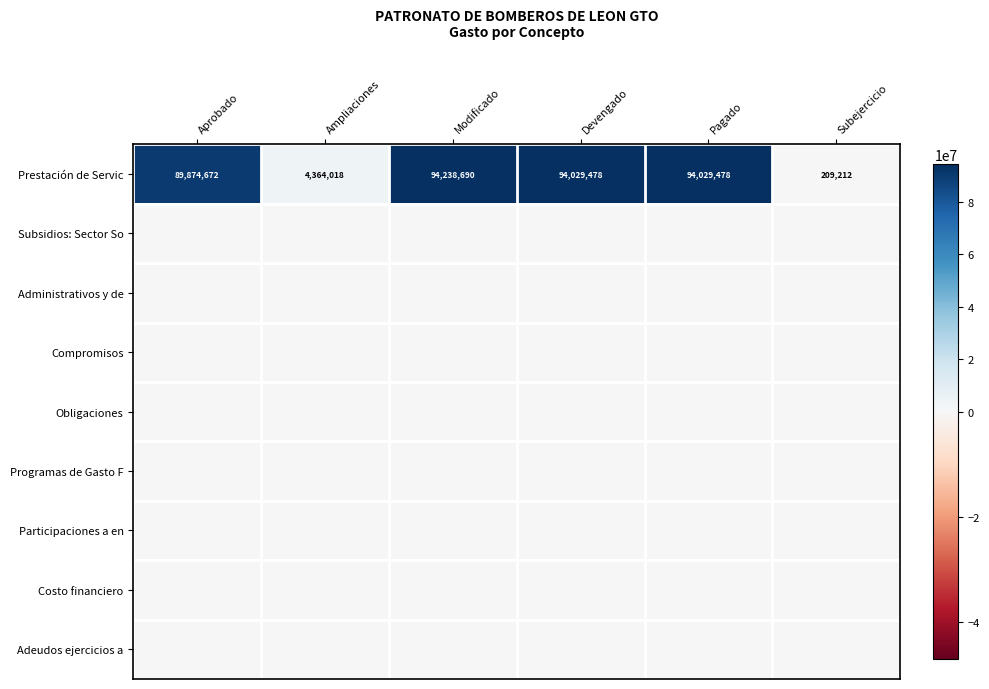

At how many categories does at least one series exceed 27842255?

4